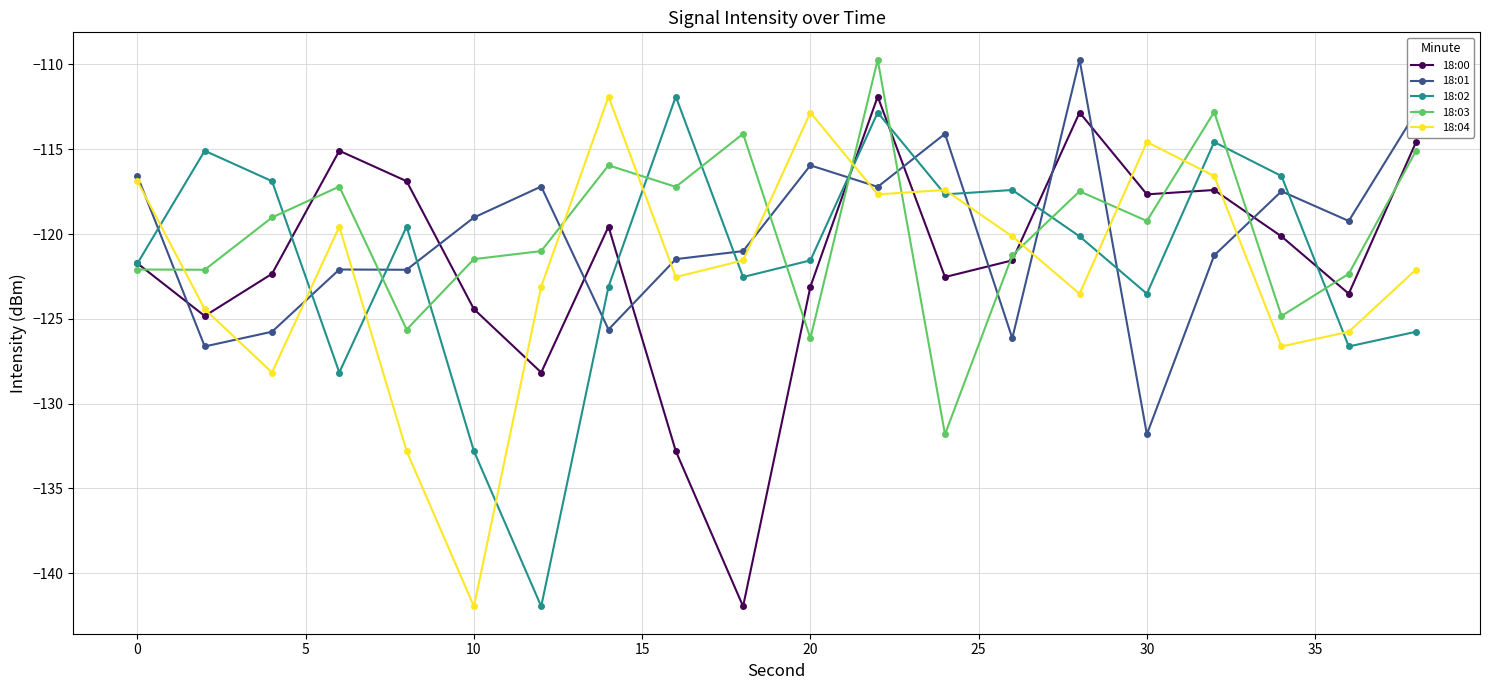

True or false: 18:03 has more than 1 points higher than both neighbors.

True